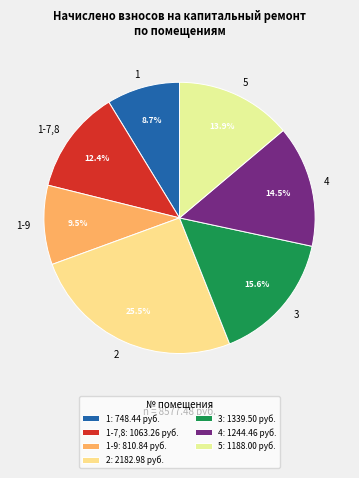

What portion of the pie excludes 1-7,8?

87.6%